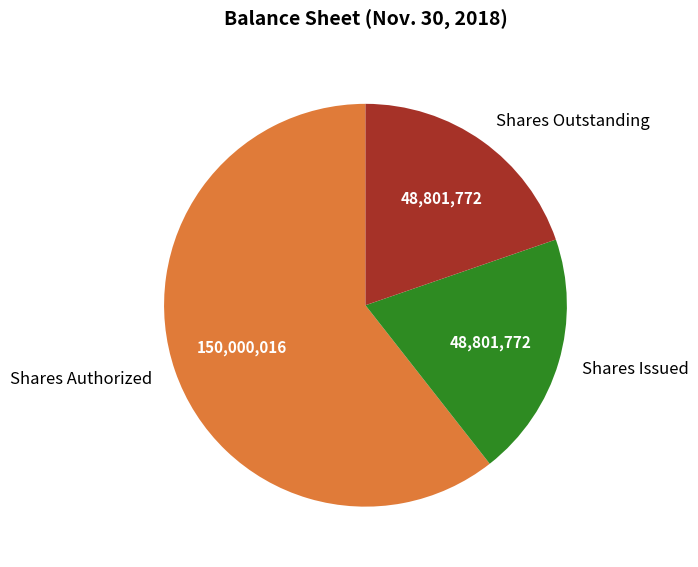

The Shares Issued slice represents 20% of the pie. True or false?

True